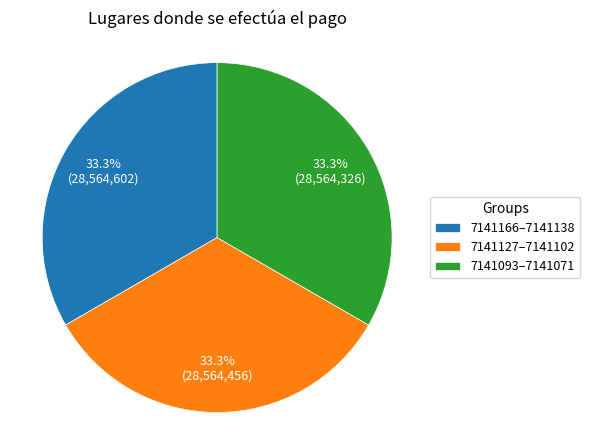

What is the ratio of the value at 7141166–7141138 to the value at 7141093–7141071?

1.0